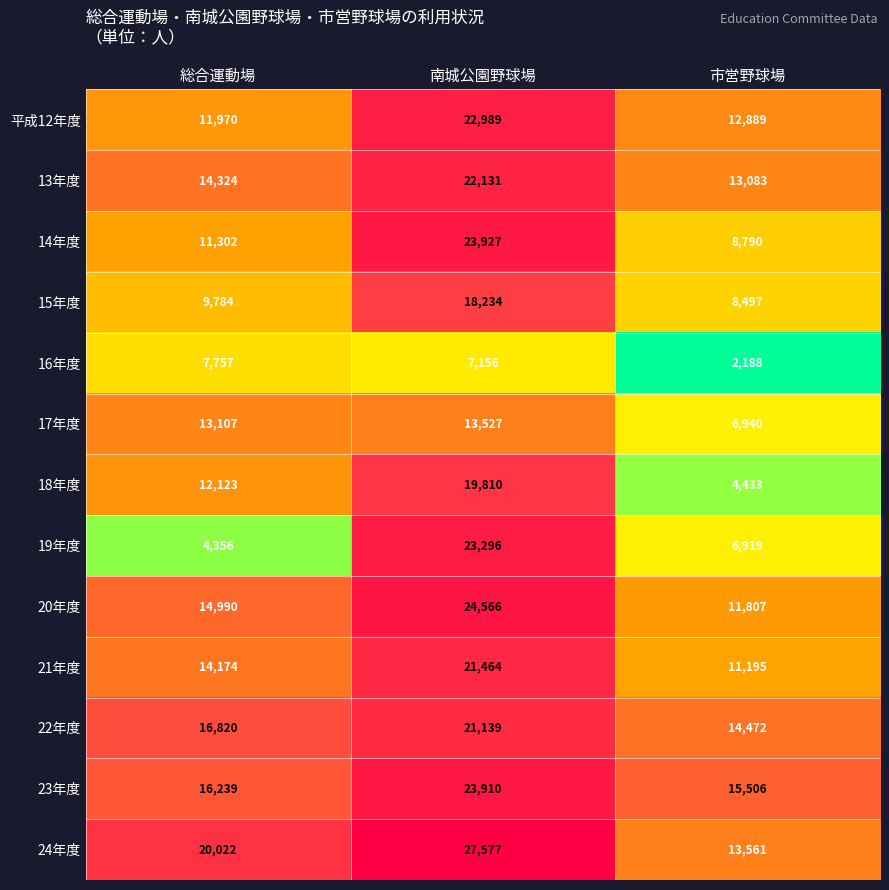

Where is 22年度 nearest to the value 17805?

総合運動場